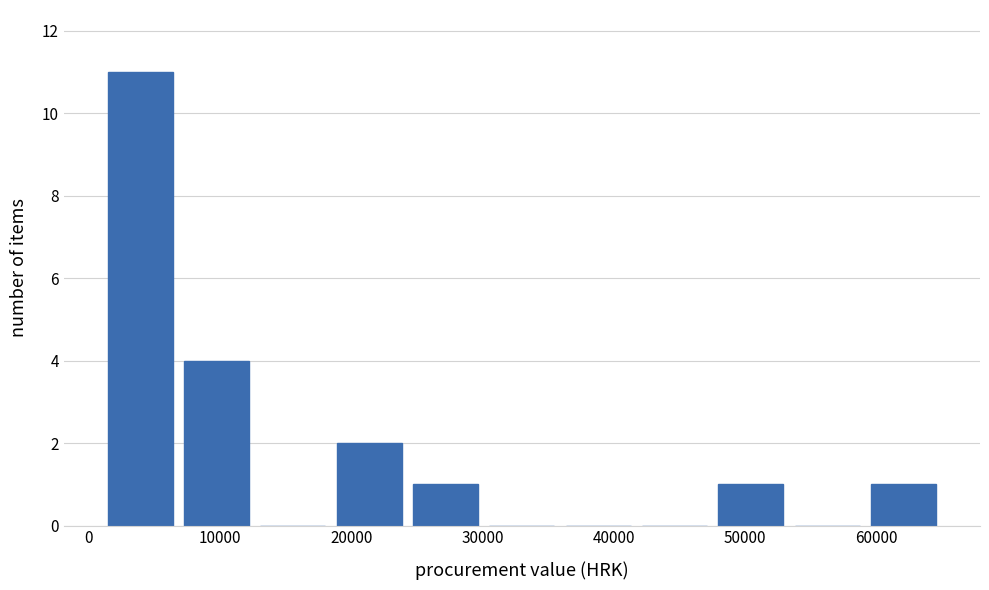

Over which range of the x-axis is the bar tallest?

1000 to 7000